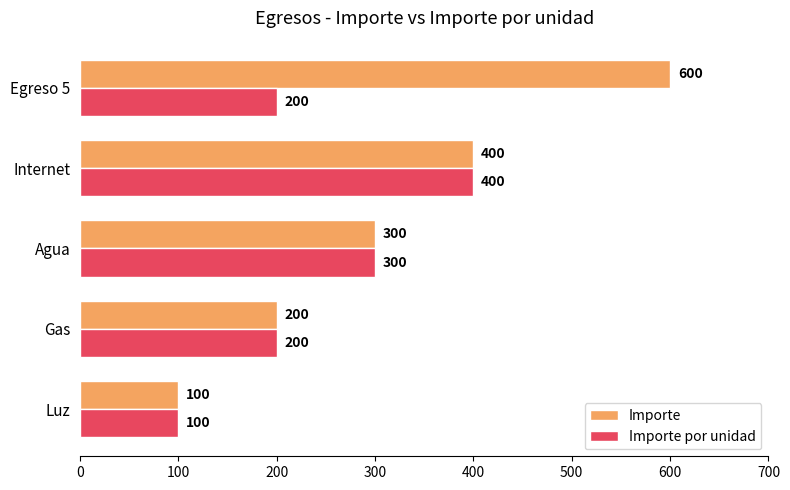

Rank the series by their average value, from lowest to highest.

Importe por unidad, Importe